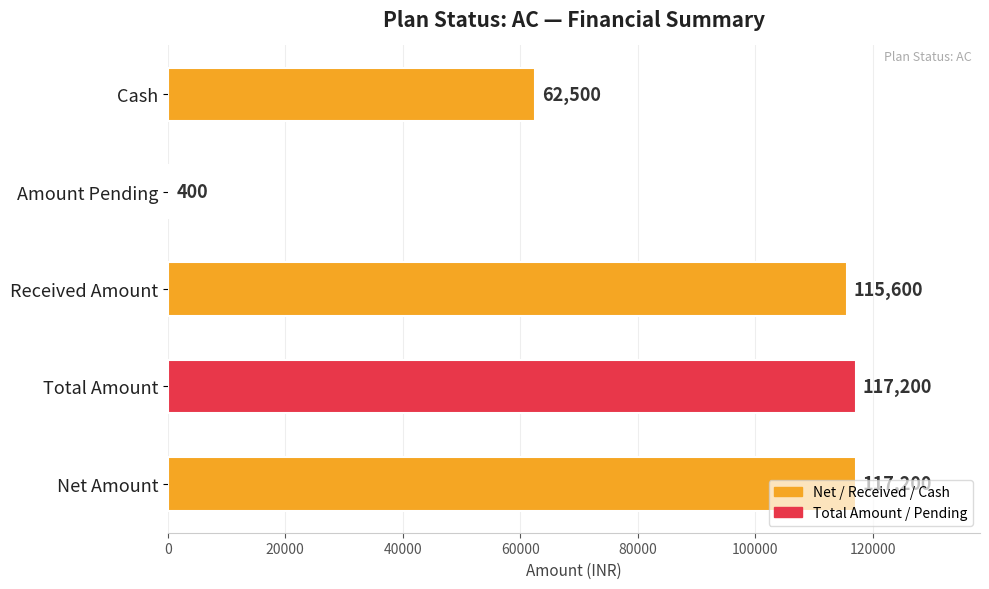

What is the sum of the values at Total Amount and Amount Pending?

117600